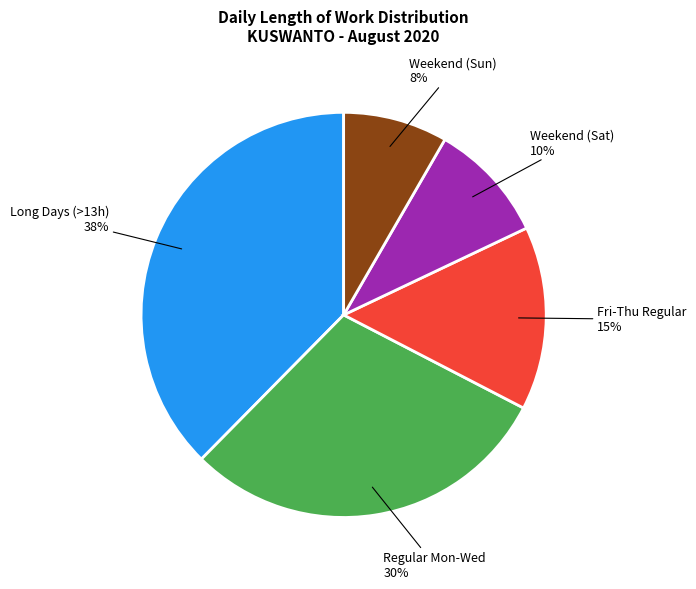

How many segments does this pie chart have?

5